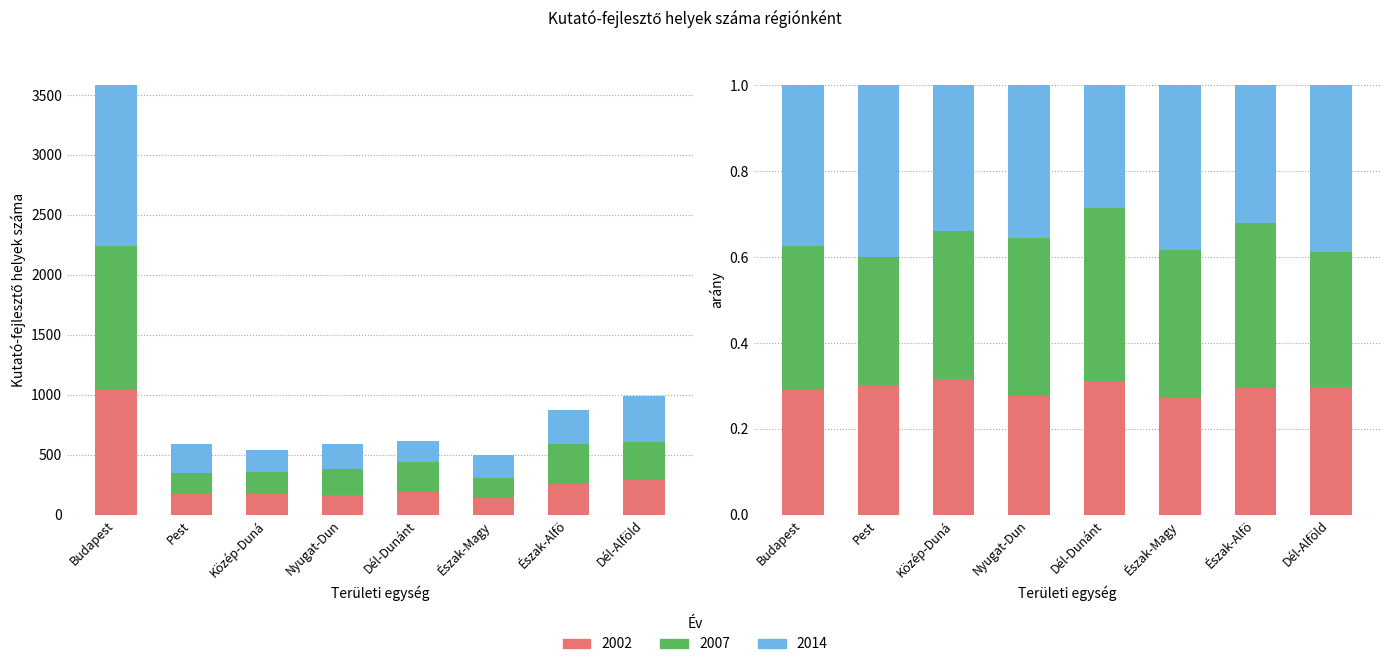

Rank the series at Dél-Alföld from highest to lowest value.

2014, 2007, 2002